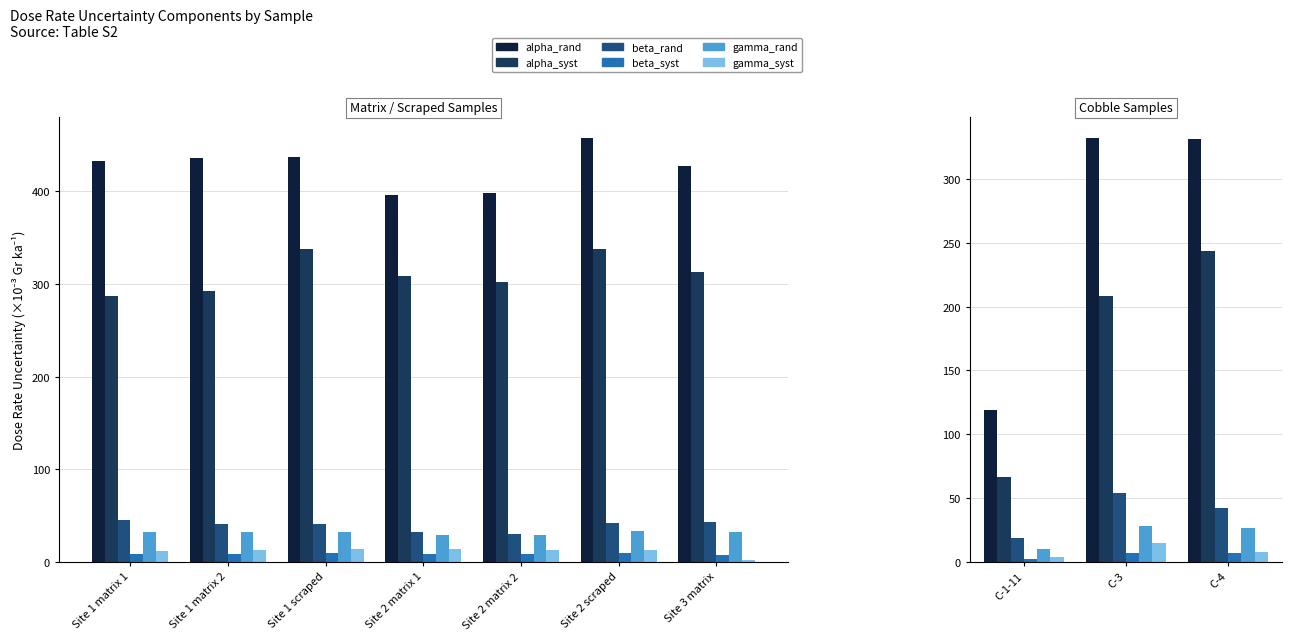

List the series in order of their peak value, highest first.

alpha_rand, alpha_syst, beta_rand, gamma_rand, gamma_syst, beta_syst